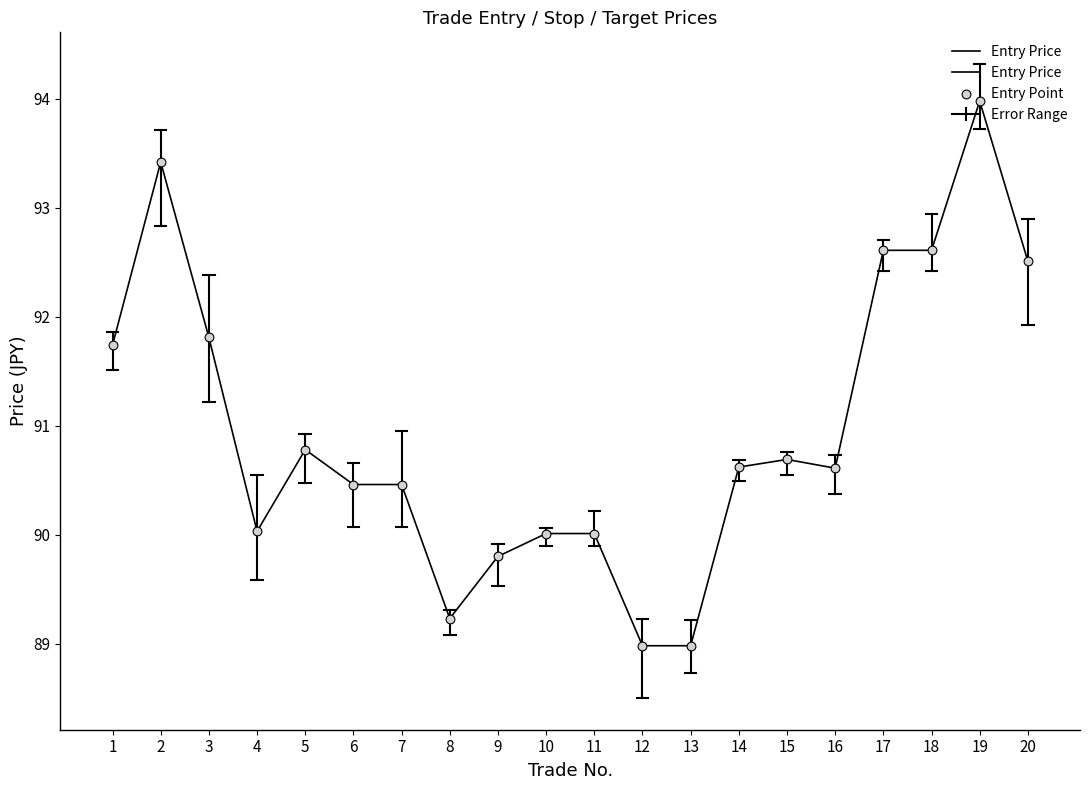

Which has a higher value, 8 or 7?

7